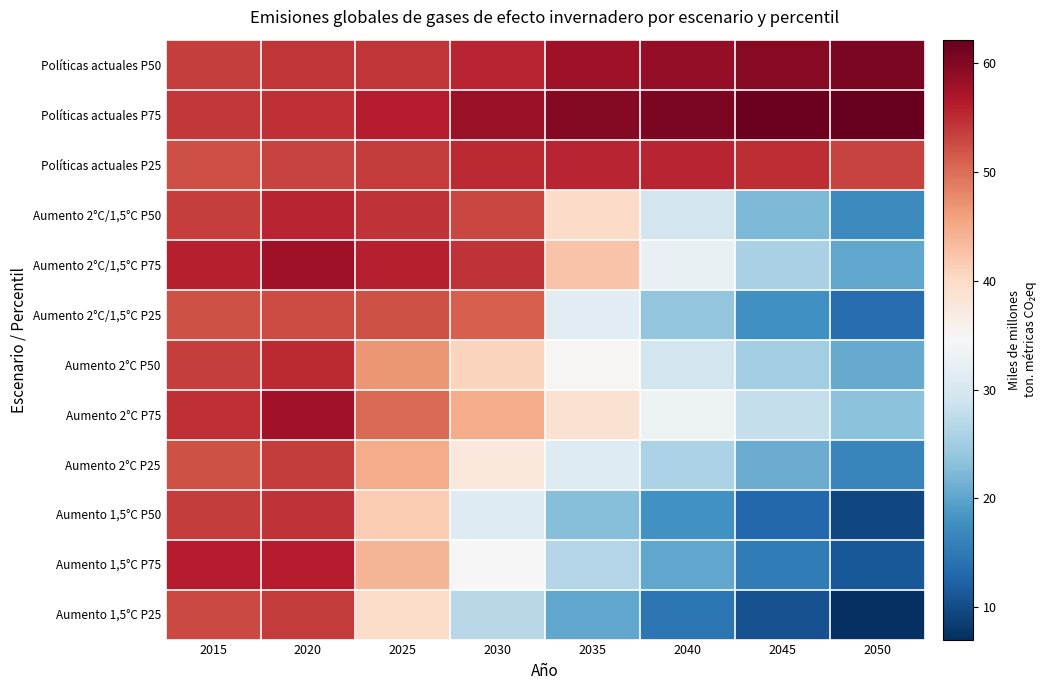

At how many categories does at least one series exceed 46?

8